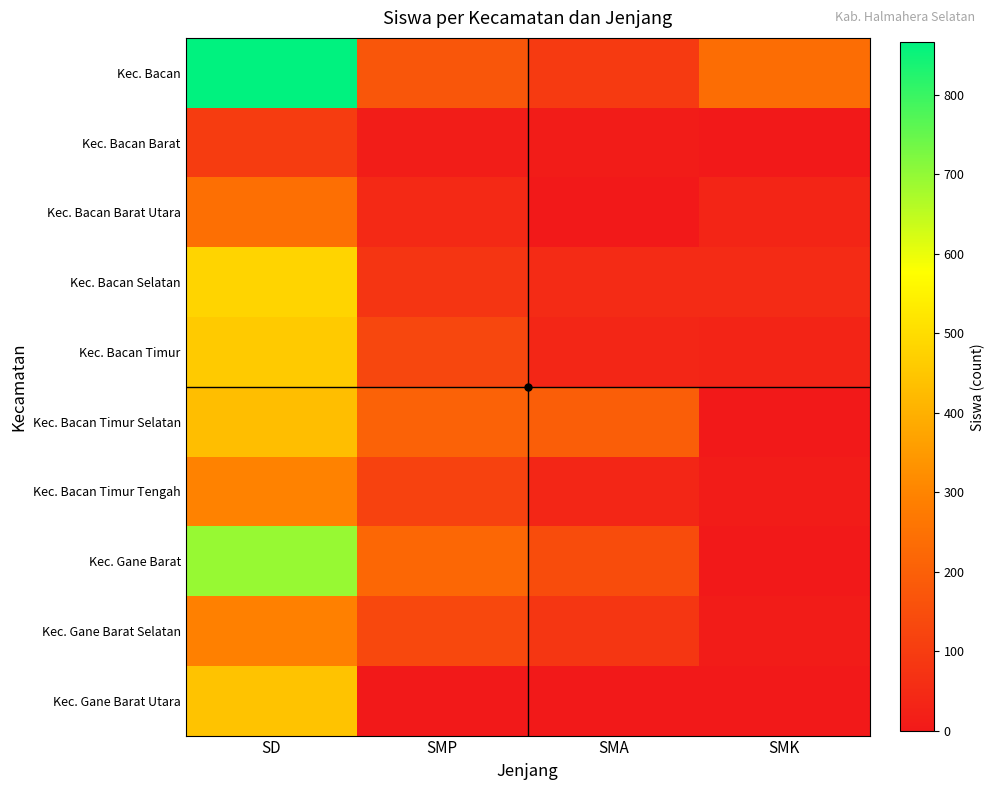

Rank the series by their maximum value, from lowest to highest.

Kec. Bacan Barat, Kec. Bacan Barat Utara, Kec. Gane Barat Selatan, Kec. Bacan Timur Tengah, Kec. Bacan Timur Selatan, Kec. Gane Barat Utara, Kec. Bacan Timur, Kec. Bacan Selatan, Kec. Gane Barat, Kec. Bacan